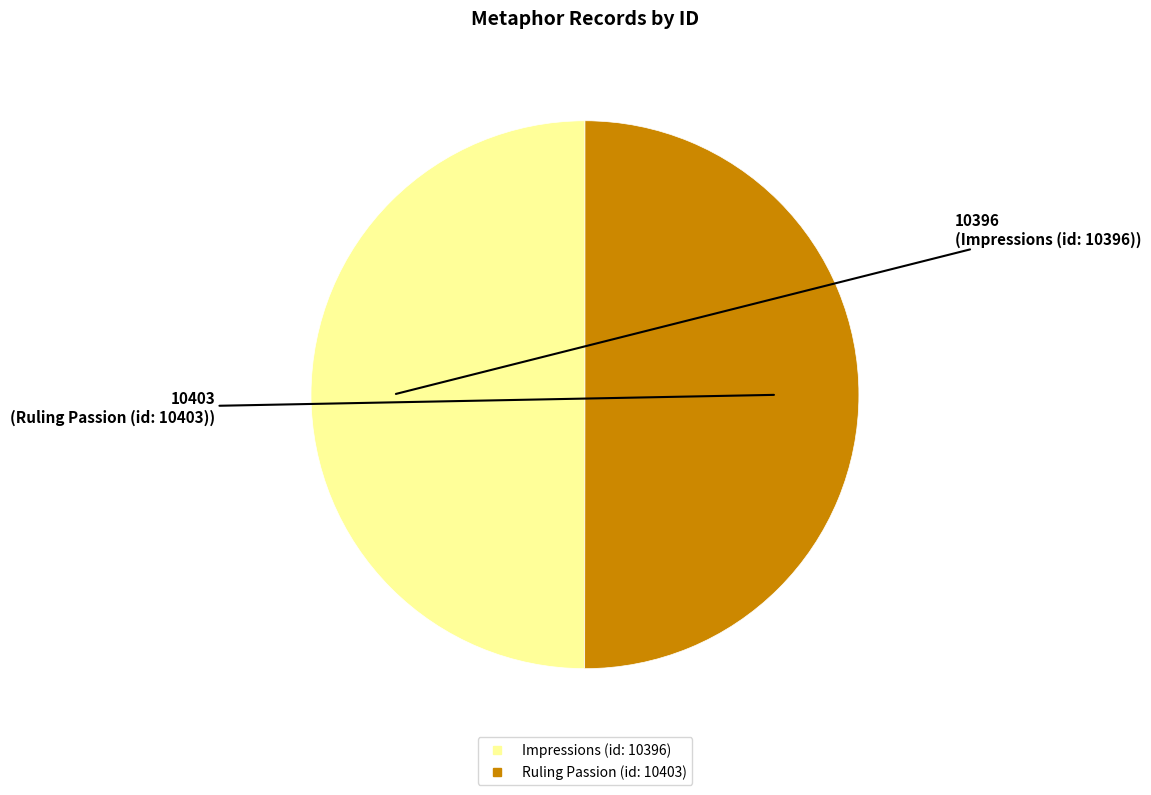

What is the ratio of the value at Impressions (id: 10396) to the value at Ruling Passion (id: 10403)?

1.0